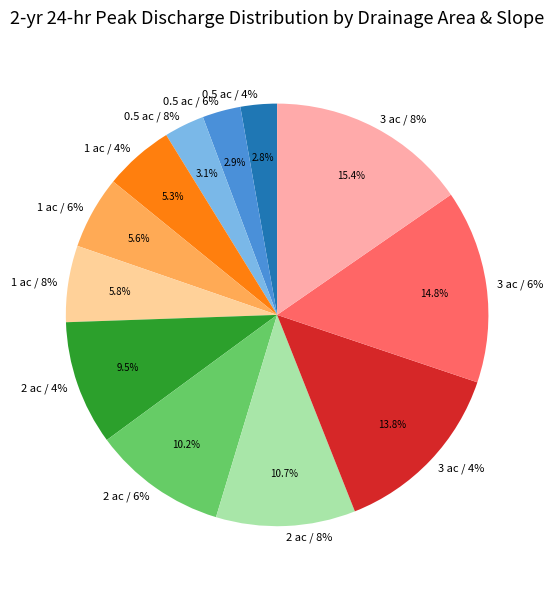

True or false: 1 ac / 8% accounts for 1% of the total.

False